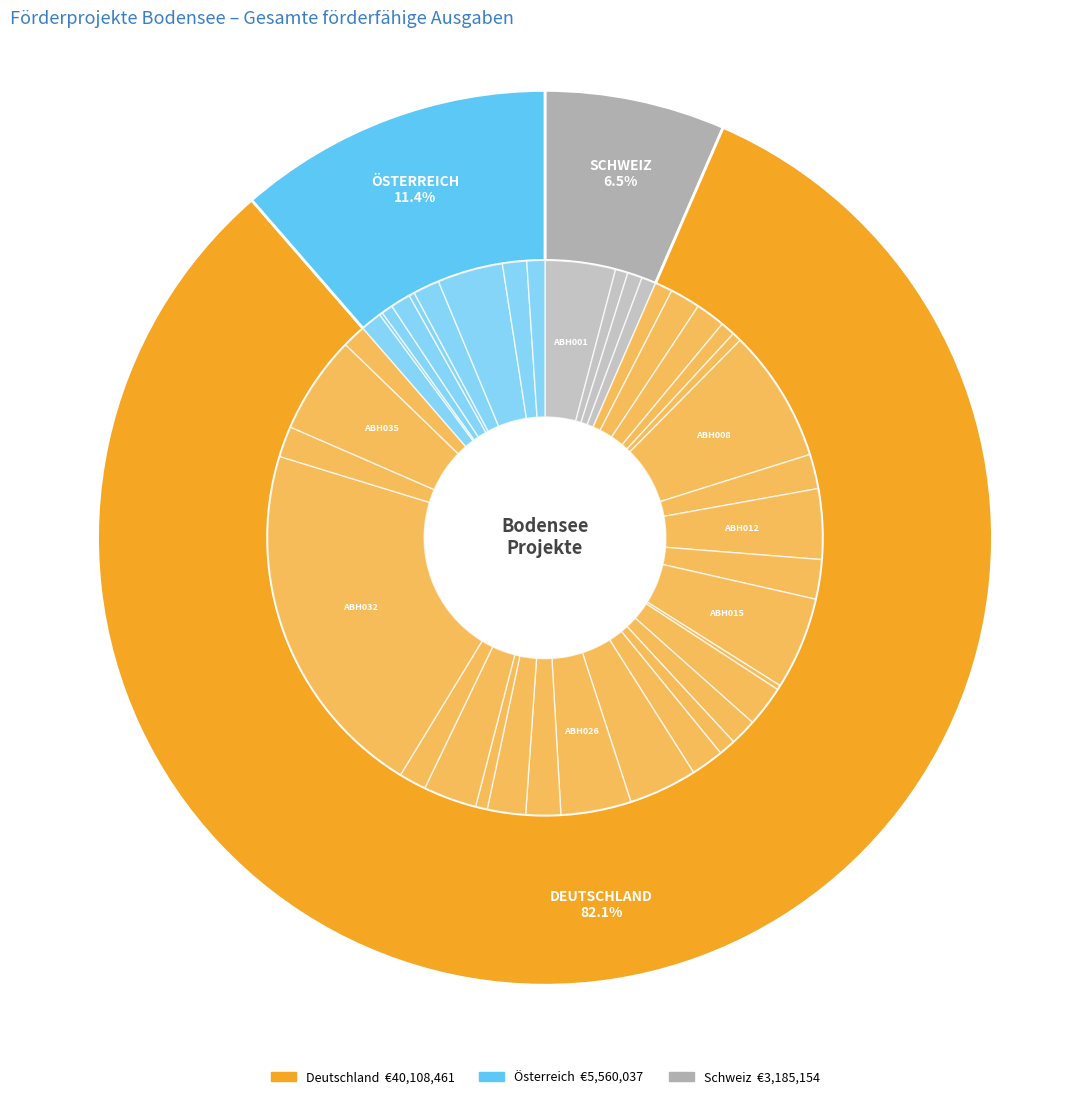

Do ABH004 and ABH006 together represent more than half of the pie?

No